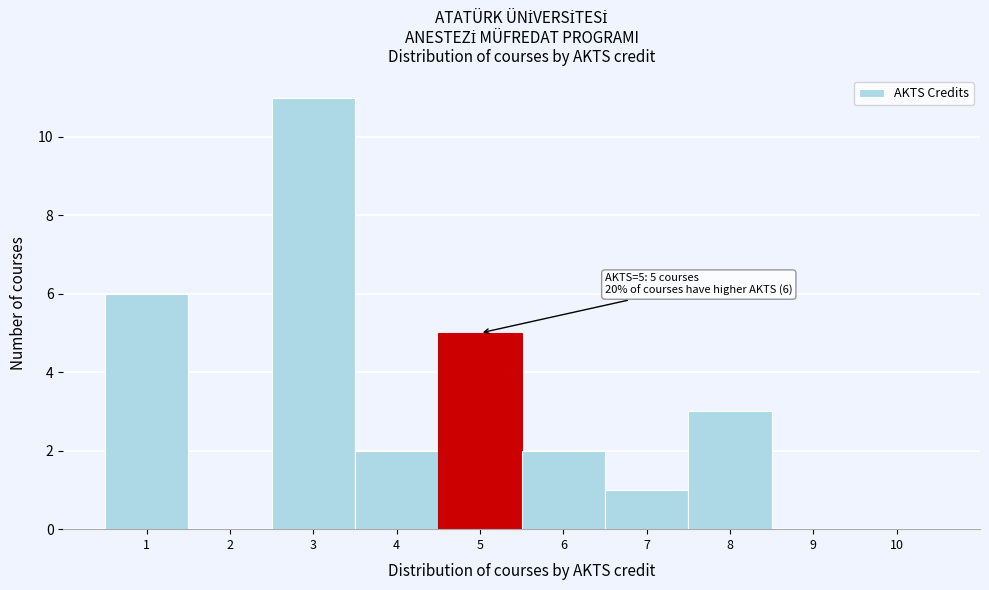

Which range on the x-axis has the tallest bar?

2.5 to 3.5